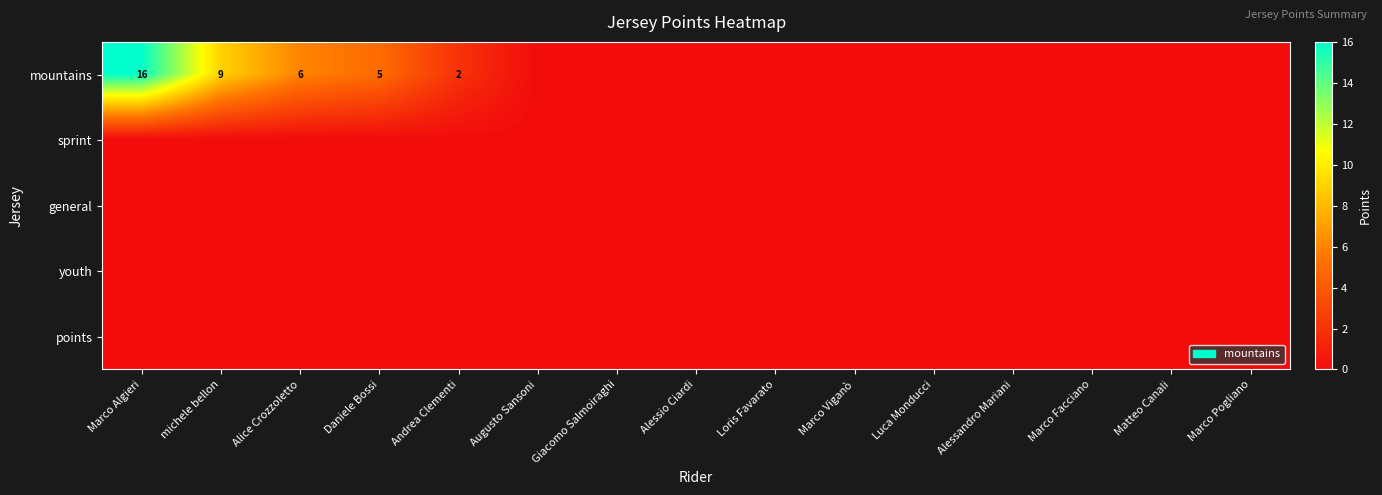

The value of mountains at Alice Crozzoletto is 8. True or false?

False